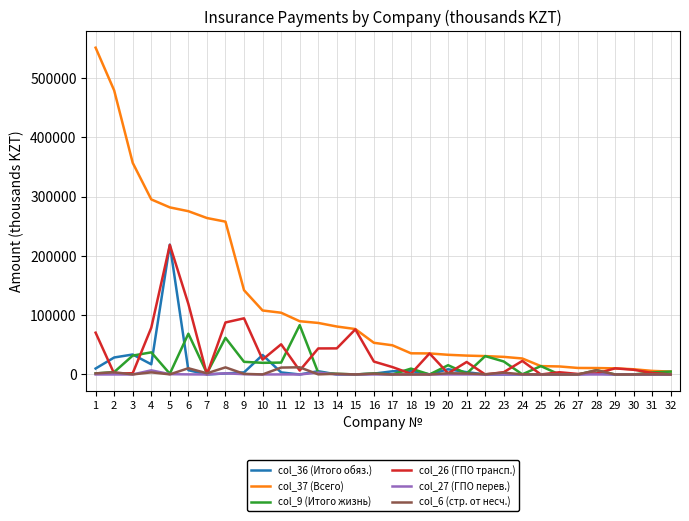

At which category is the sum across all series the highest?

5